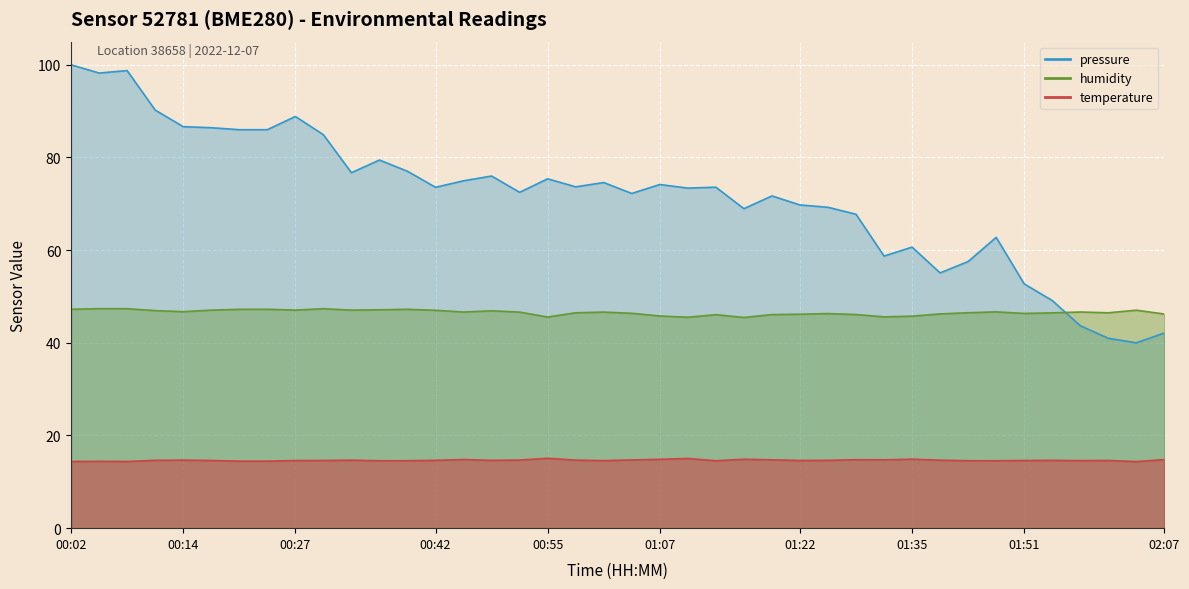

What is the minimum value shown in the chart?

14.4